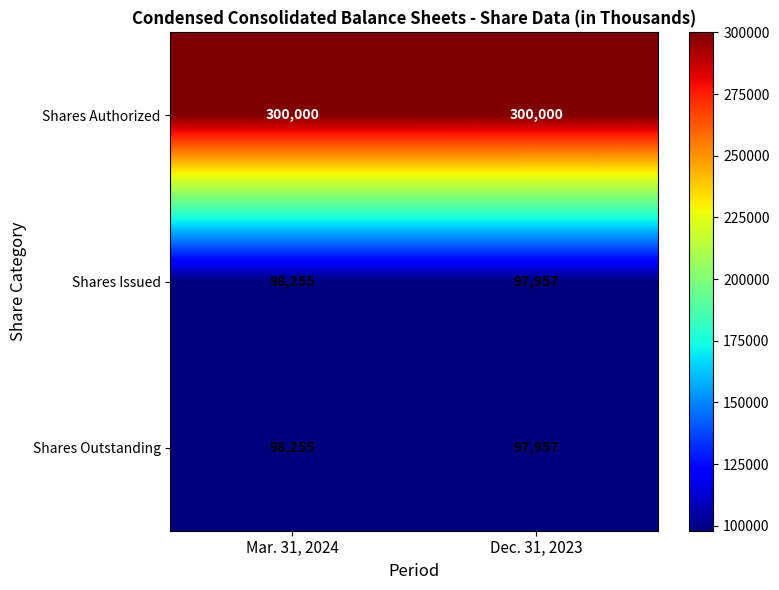

Which label corresponds to the smallest value in the chart?

Dec. 31, 2023